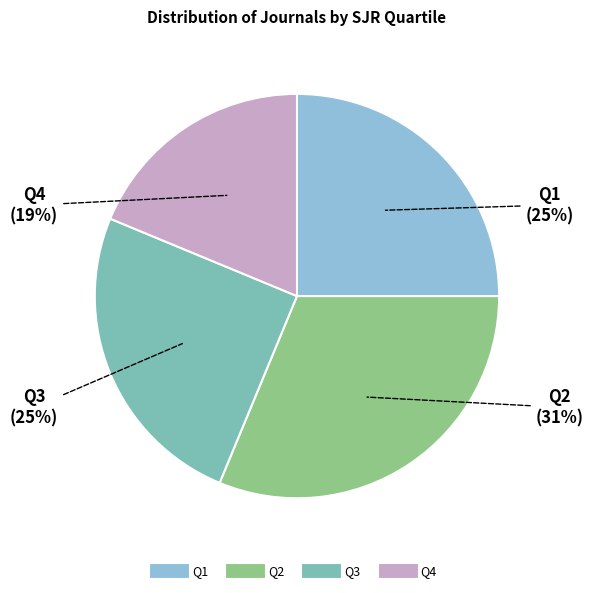

Is it true that Q3 is 16% of the pie?

False